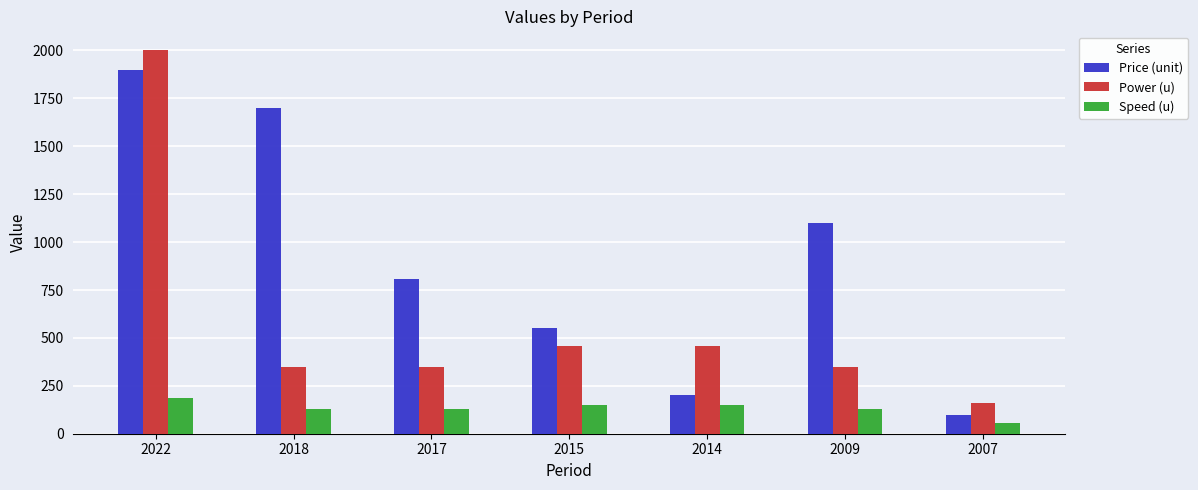

Is the value of Speed (u) at 2014 greater than the value of Price (unit) at 2017?

No